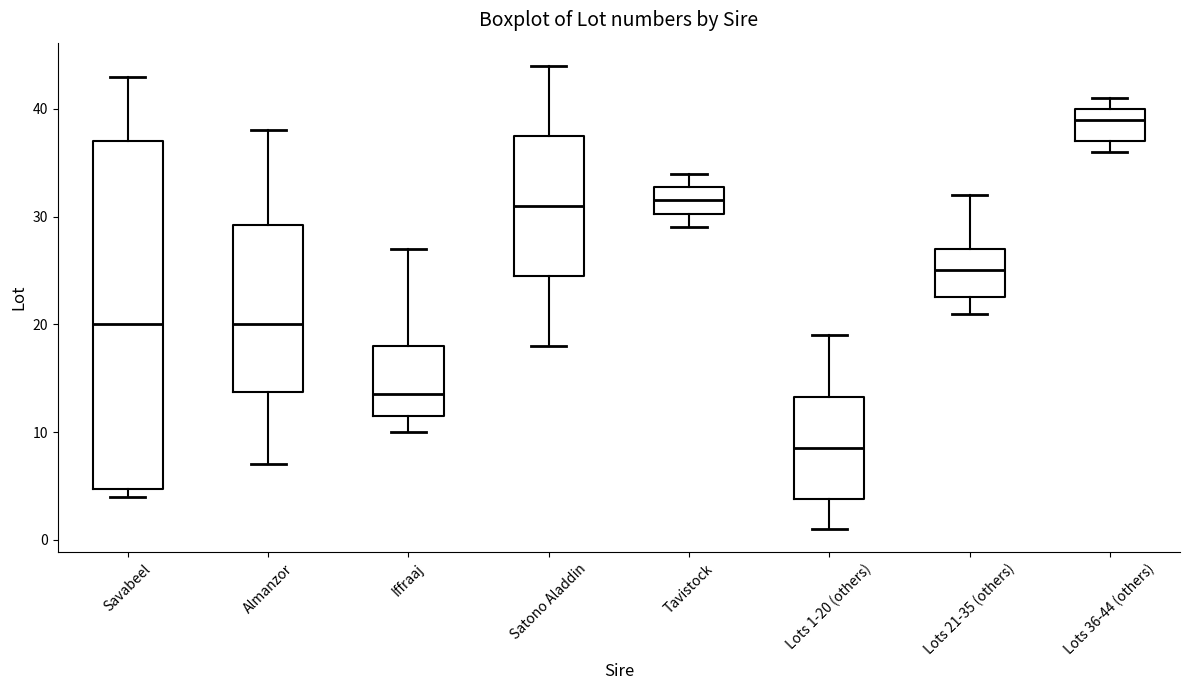

Which box has the lowest median line?

Lots 1-20 (others)